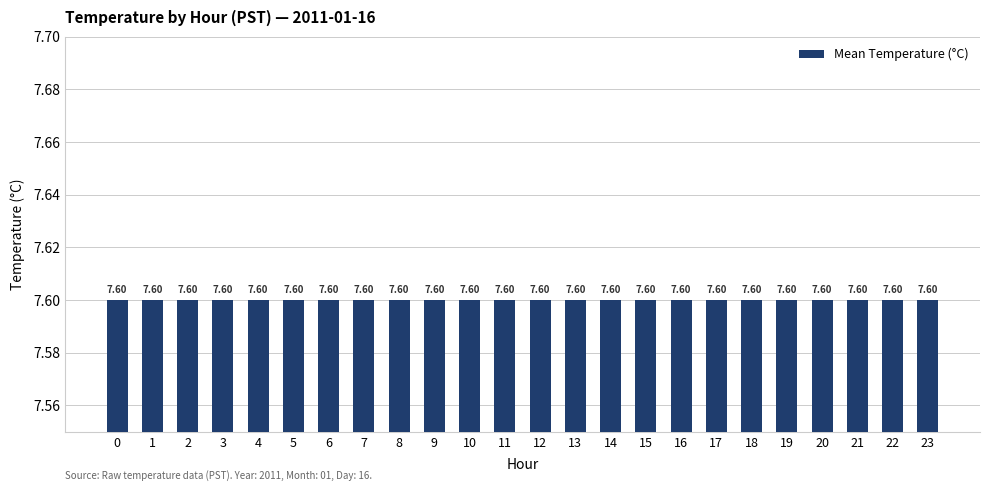

Does the chart contain any negative values?

No